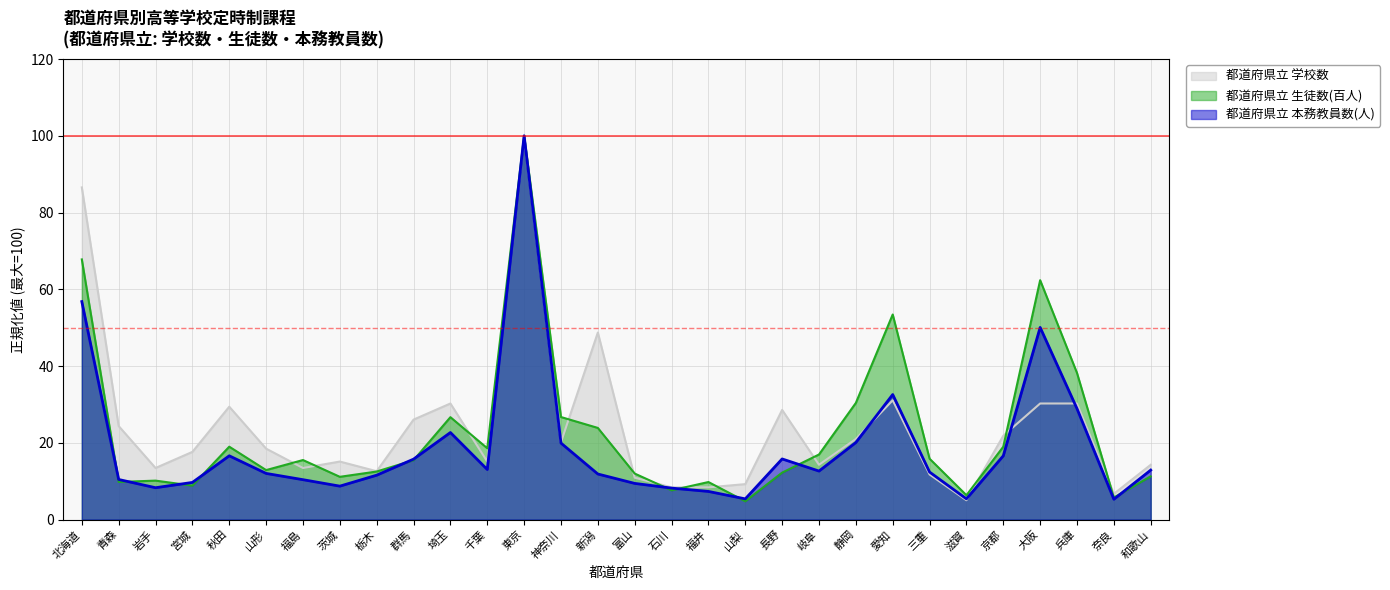

Which series changed the most between 北海道 and 兵庫?

都道府県立 学校数